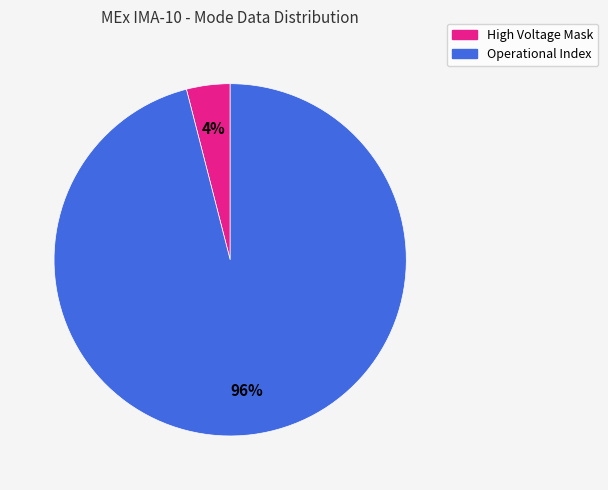

To the nearest percent, what is the difference between the largest and smallest slice percentages?

92%